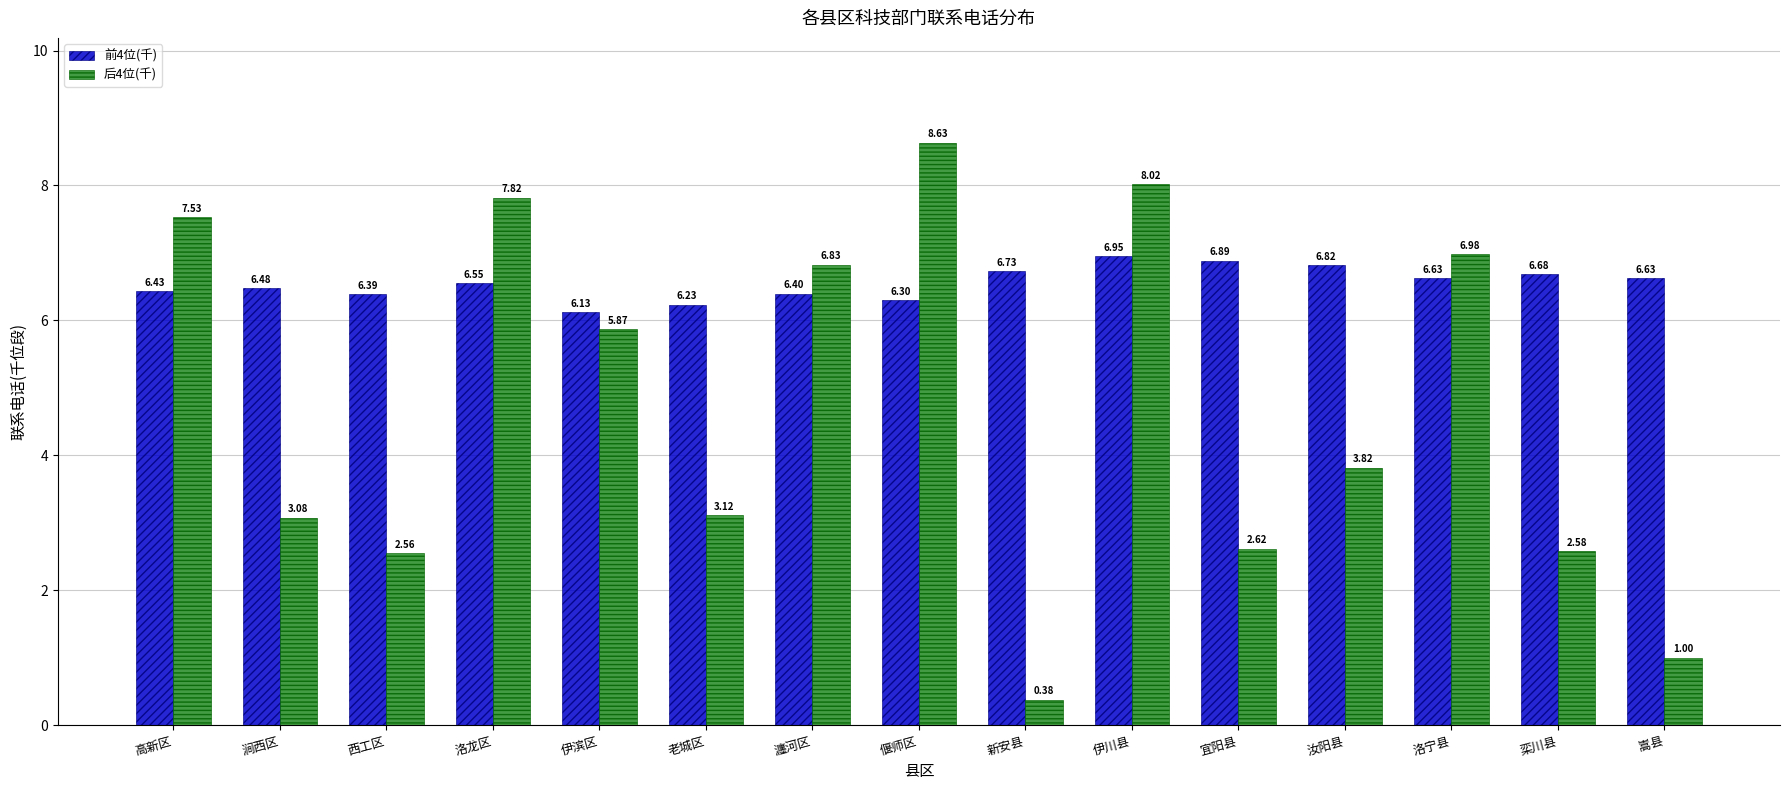

List the series in order of their peak value, highest first.

后4位(千), 前4位(千)